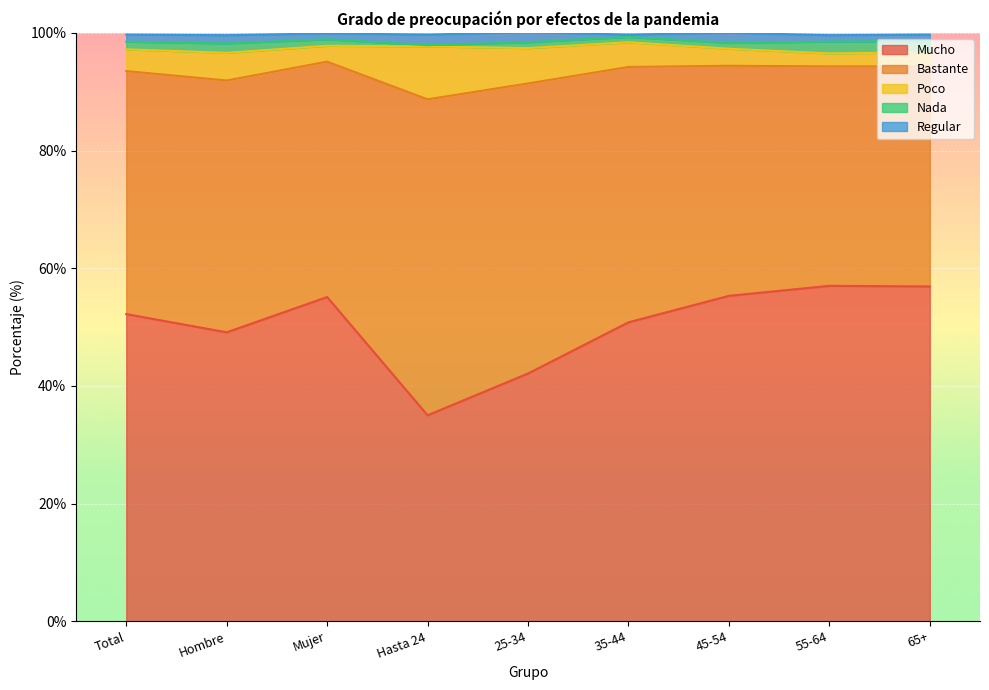

Reading left to right, transcribe all the data shown in this chart.

Mucho: 52.2	49.1	55.1	35.0	42.1	50.8	55.3	57.0	56.9
Bastante: 41.3	42.8	40.0	53.7	49.3	43.4	39.1	37.3	37.4
Poco: 3.7	4.7	2.7	9.0	6.0	4.2	2.9	2.2	2.4
Nada: 1.3	1.6	1.1	0.2	1.0	0.9	1.0	2.0	1.9
Regular: 1.2	1.4	1.0	1.8	1.7	0.4	1.7	1.1	1.1